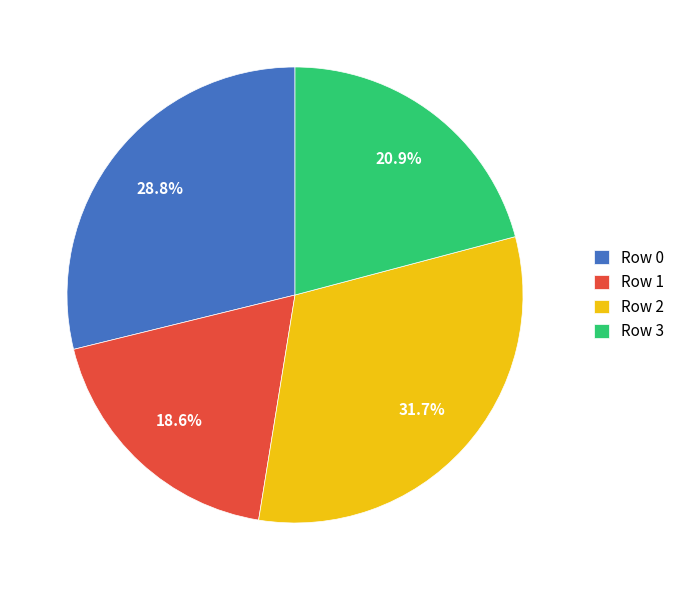

What is the total percentage of Row 1 and Row 2?

50.3%